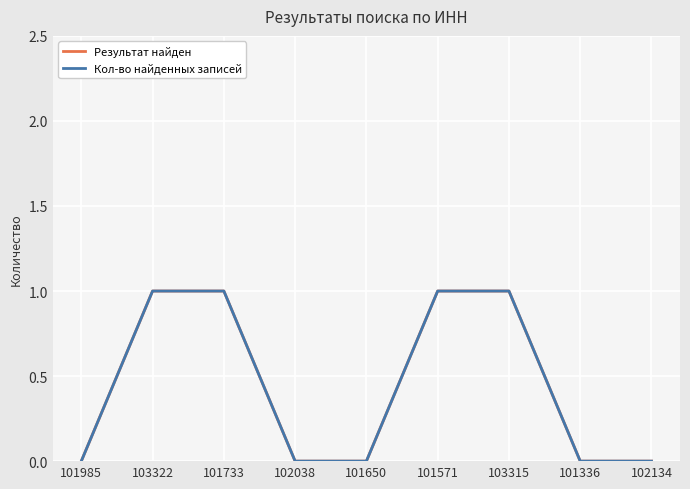

The Кол-во найденных записей series shows 0 at 101336. True or false?

True